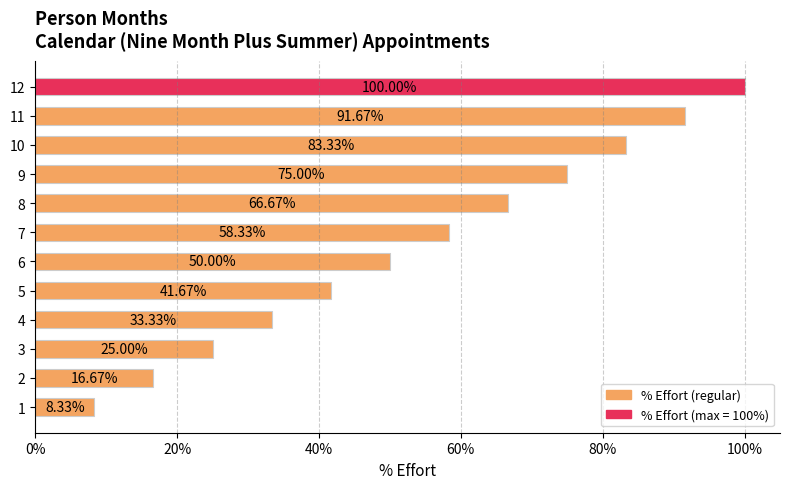

What is the difference between the second highest and minimum values?

0.8